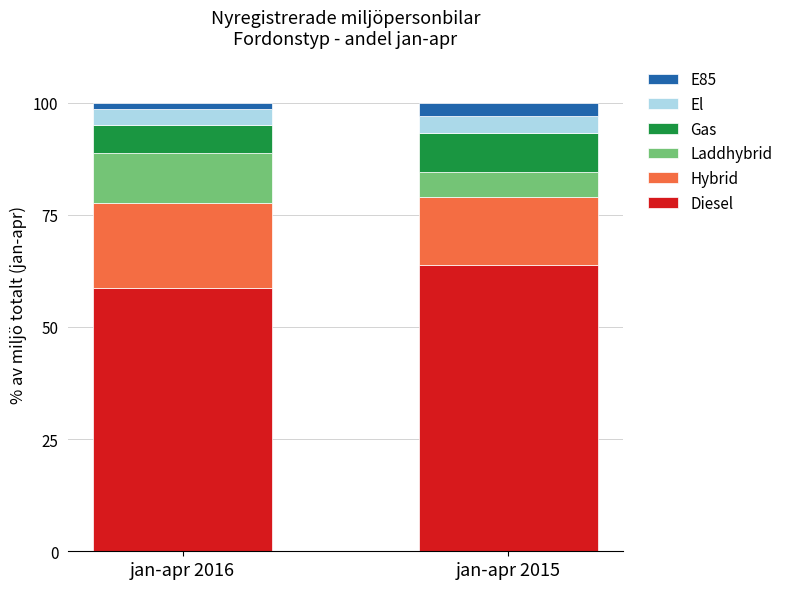

Which category has the highest value in the Diesel series?

jan-apr 2015